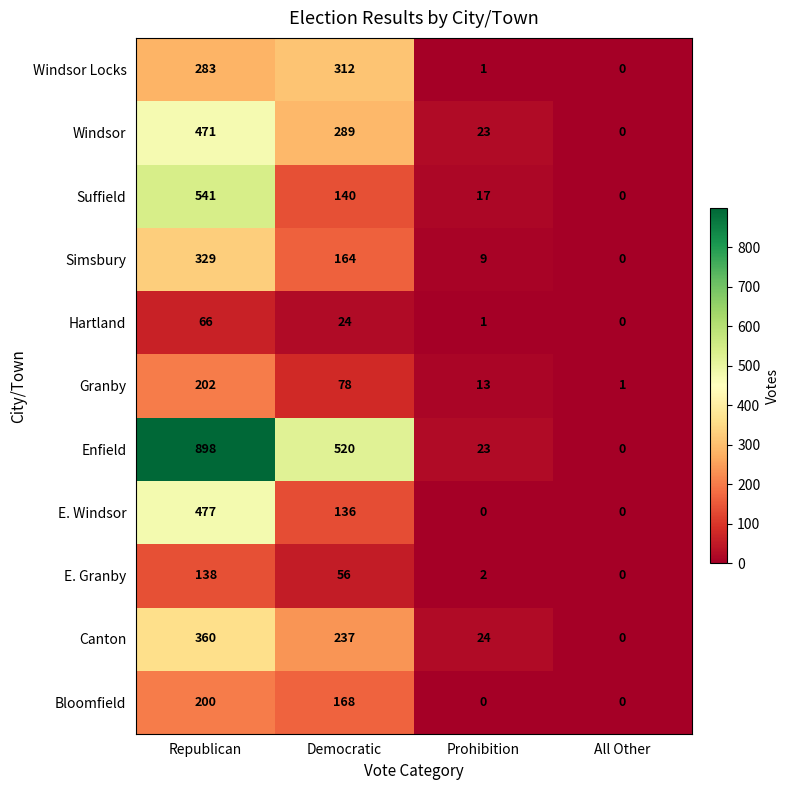

Rank the categories by Hartland value from highest to lowest.

Republican, Democratic, Prohibition, All Other